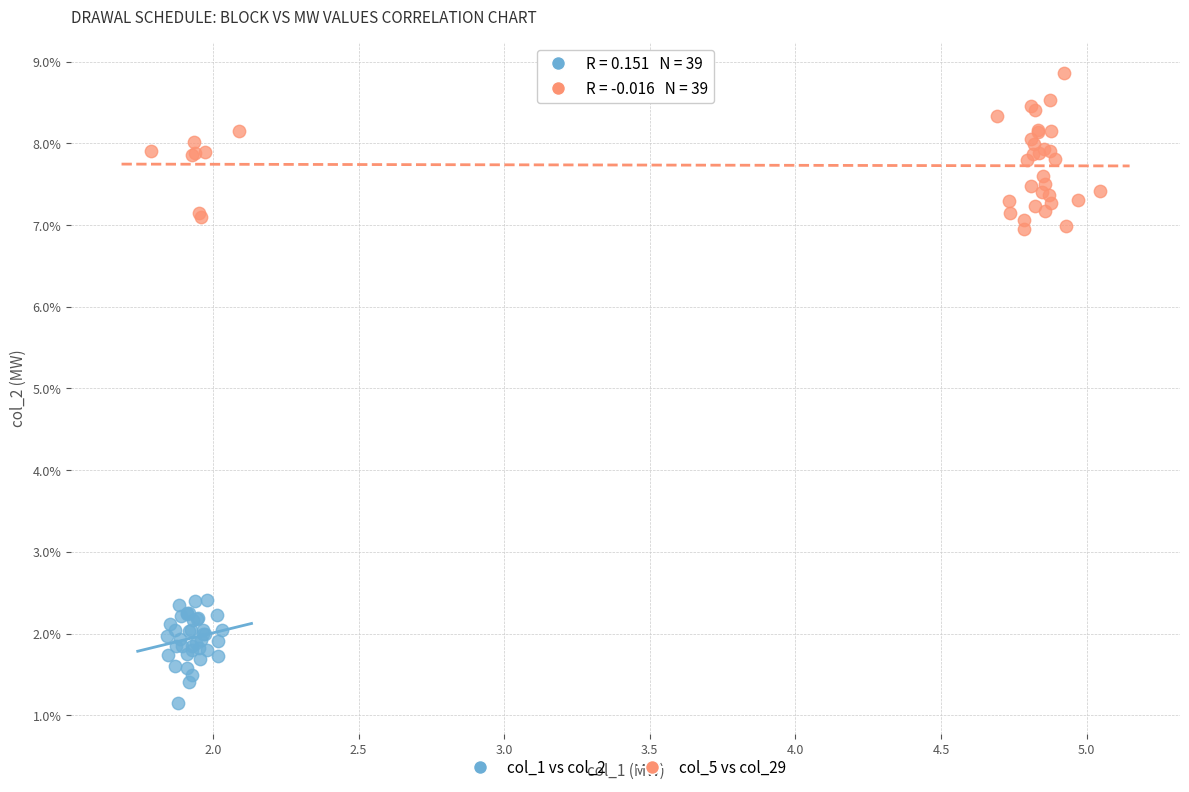

Which series contains the highest Y value?

col_5 vs col_29